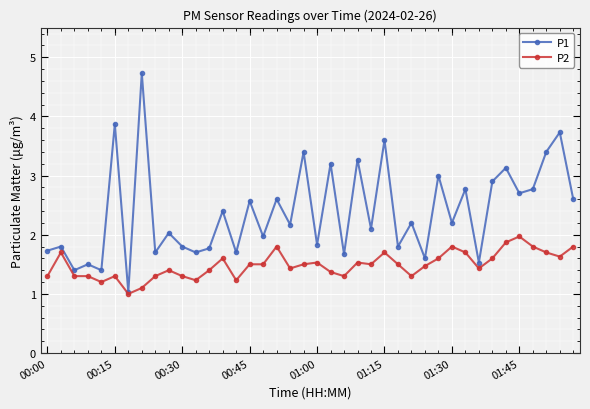

What is the maximum value for P2?

2.0